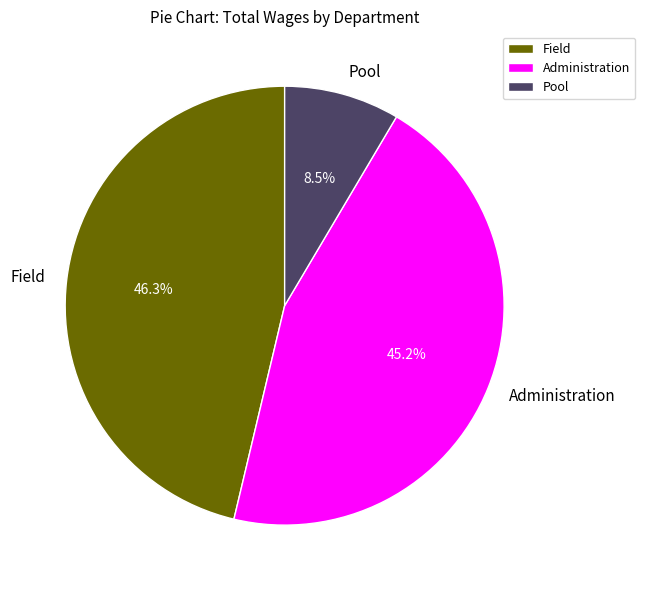

Which category has the smallest portion of the pie?

Pool